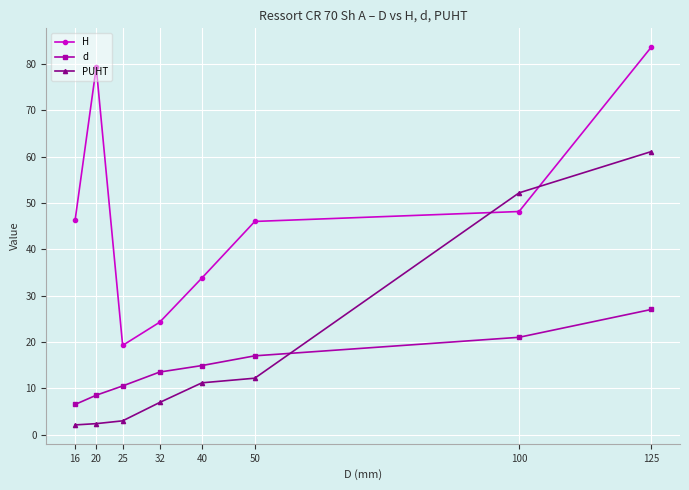

What is the difference between the maximum and minimum values in the d series?

20.5